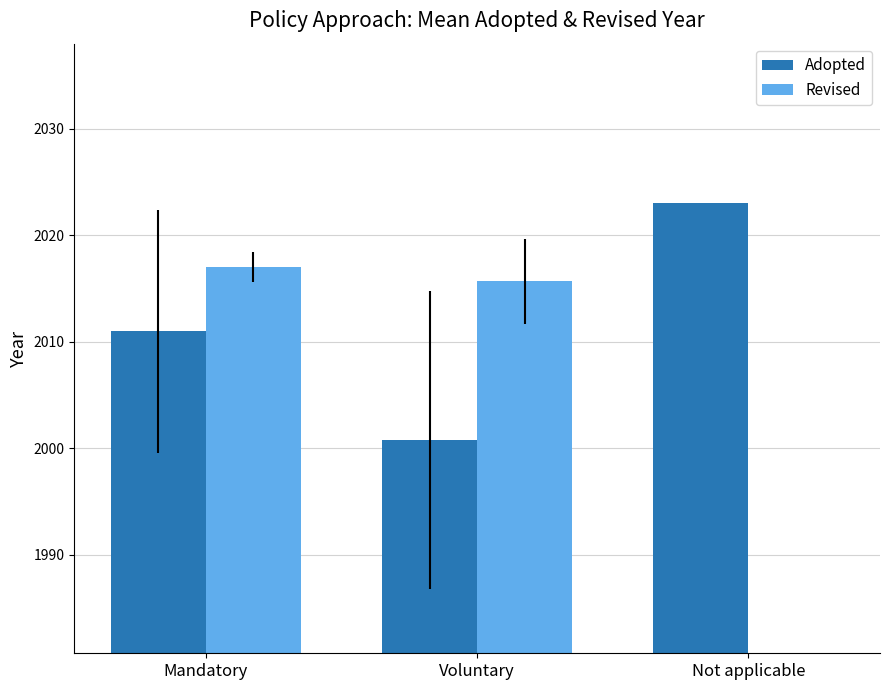

What is the label of the 3rd bar from the right?

Mandatory